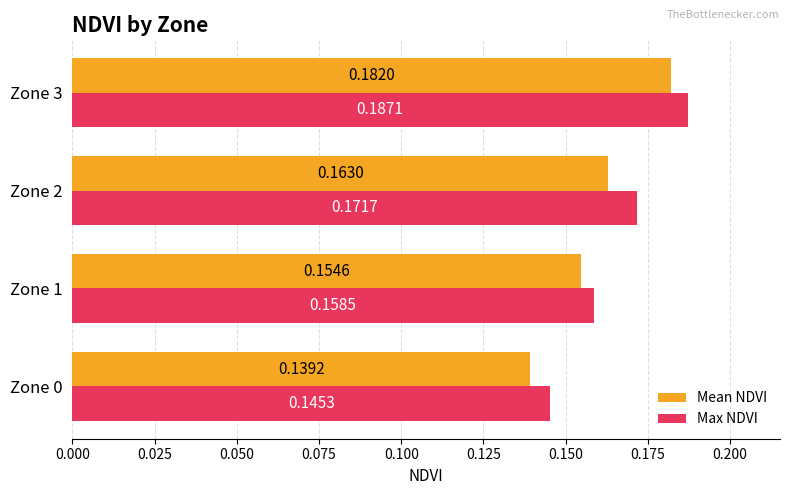

How many Mean NDVI values are between 0 and 1?

4